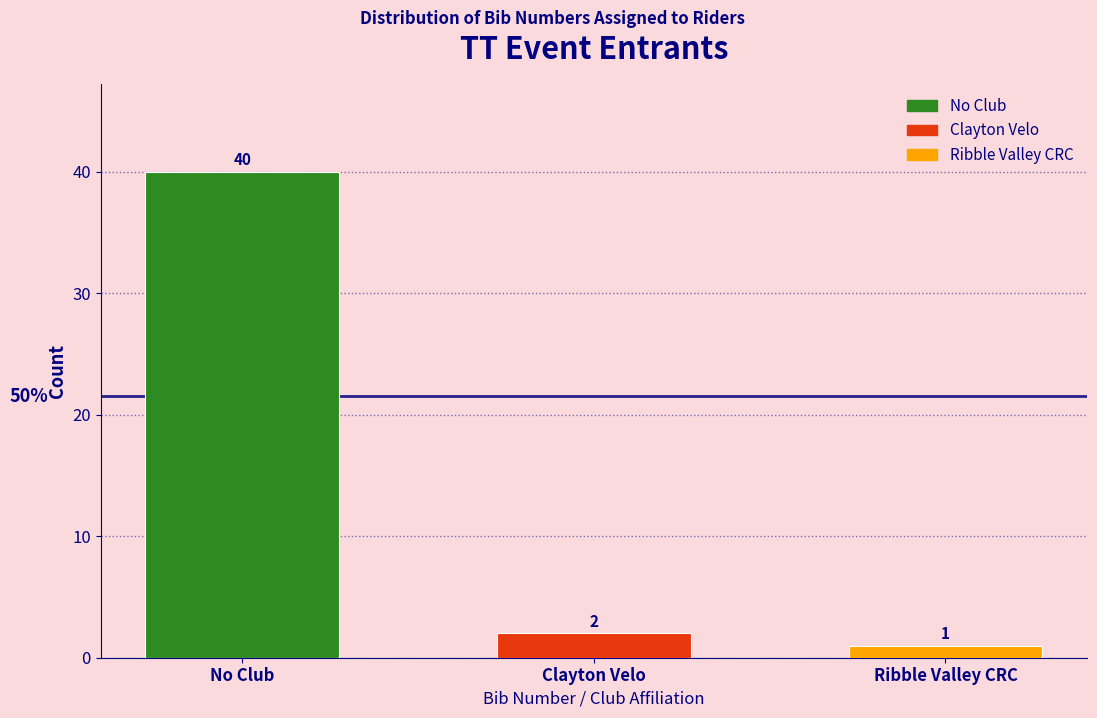

Reading left to right, list all the values displayed in this chart.

No Club=40	Clayton Velo=2	Ribble Valley CRC=1